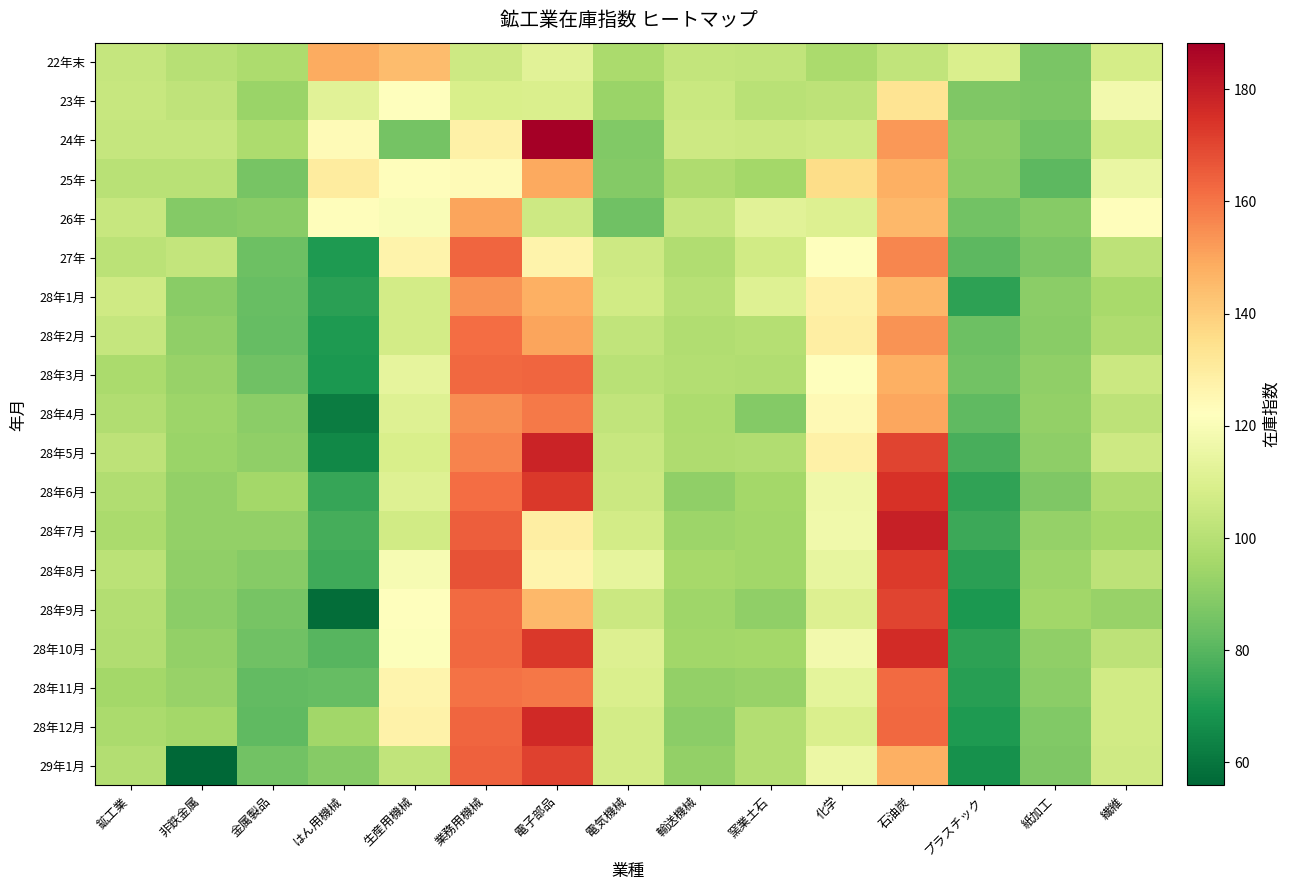

Reading left to right, list all the values displayed in this chart.

22年末: 鉱工業=103.5	非鉄金属=100.1	金属製品=97.5	はん用機械=148.8	生産用機械=144.4	業務用機械=105.7	電子部品=112.0	電気機械=96.9	輸送機械=103.0	窯業土石=102.5	化学=96.8	石油炭=102.5	プラスチック=109.2	紙加工=86.9	繊維=108.1
23年: 鉱工業=104.1	非鉄金属=102.0	金属製品=93.5	はん用機械=111.8	生産用機械=122.3	業務用機械=109.0	電子部品=109.2	電気機械=93.3	輸送機械=104.9	窯業土石=100.6	化学=101.7	石油炭=133.0	プラスチック=87.5	紙加工=87.1	繊維=117.9
24年: 鉱工業=103.6	非鉄金属=103.7	金属製品=97.7	はん用機械=124.1	生産用機械=85.6	業務用機械=128.0	電子部品=188.3	電気機械=88.2	輸送機械=105.9	窯業土石=105.3	化学=106.4	石油炭=153.1	プラスチック=90.6	紙加工=85.3	繊維=107.2
25年: 鉱工業=100.6	非鉄金属=100.6	金属製品=86.0	はん用機械=130.3	生産用機械=123.0	業務用機械=123.8	電子部品=149.5	電気機械=88.6	輸送機械=97.9	窯業土石=95.7	化学=135.6	石油炭=147.5	プラスチック=90.0	紙加工=81.1	繊維=114.9
26年: 鉱工業=104.1	非鉄金属=88.9	金属製品=89.9	はん用機械=123.1	生産用機械=120.3	業務用機械=150.2	電子部品=106.0	電気機械=84.8	輸送機械=103.8	窯業土石=112.0	化学=110.4	石油炭=145.8	プラスチック=85.2	紙加工=89.3	繊維=122.9
27年: 鉱工業=101.3	非鉄金属=103.3	金属製品=84.1	はん用機械=69.9	生産用機械=127.2	業務用機械=163.4	電子部品=127.0	電気機械=105.8	輸送機械=98.8	窯業土石=106.7	化学=122.3	石油炭=156.7	プラスチック=80.9	紙加工=87.0	繊維=101.6
28年1月: 鉱工業=106.2	非鉄金属=89.6	金属製品=82.9	はん用機械=72.0	生産用機械=107.4	業務用機械=154.1	電子部品=147.9	電気機械=106.8	輸送機械=99.9	窯業土石=111.2	化学=127.8	石油炭=146.4	プラスチック=72.9	紙加工=90.4	繊維=96.3
28年2月: 鉱工業=103.8	非鉄金属=91.1	金属製品=82.5	はん用機械=70.3	生産用機械=107.2	業務用機械=161.6	電子部品=150.4	電気機械=102.6	輸送機械=98.6	窯業土石=99.6	化学=128.9	石油炭=153.8	プラスチック=83.9	紙加工=90.0	繊維=98.0
28年3月: 鉱工業=97.0	非鉄金属=92.9	金属製品=84.6	はん用機械=69.6	生産用機械=113.8	業務用機械=162.5	電子部品=163.2	電気機械=100.7	輸送機械=99.1	窯業土石=98.5	化学=122.2	石油炭=147.7	プラスチック=85.2	紙加工=91.2	繊維=105.5
28年4月: 鉱工業=98.4	非鉄金属=93.9	金属製品=90.4	はん用機械=62.0	生産用機械=110.8	業務用機械=155.2	電子部品=159.0	電気機械=102.8	輸送機械=97.7	窯業土石=88.5	化学=124.3	石油炭=149.9	プラスチック=81.5	紙加工=91.7	繊維=101.8
28年5月: 鉱工業=101.6	非鉄金属=93.4	金属製品=91.1	はん用機械=64.9	生産用機械=108.7	業務用機械=156.8	電子部品=178.2	電気機械=104.5	輸送機械=97.8	窯業土石=98.6	化学=128.2	石油炭=170.3	プラスチック=77.2	紙加工=90.6	繊維=106.0
28年6月: 鉱工業=98.5	非鉄金属=91.8	金属製品=95.5	はん用機械=74.3	生産用機械=111.1	業務用機械=161.6	電子部品=172.9	電気機械=105.5	輸送機械=91.2	窯業土石=95.6	化学=116.7	石油炭=174.8	プラスチック=73.2	紙加工=87.8	繊維=98.1
28年7月: 鉱工業=96.9	非鉄金属=92.1	金属製品=91.9	はん用機械=76.8	生産用機械=106.8	業務用機械=164.7	電子部品=129.0	電気機械=107.5	輸送機械=93.7	窯業土石=95.1	化学=117.1	石油炭=179.1	プラスチック=75.2	紙加工=92.5	繊維=95.7
28年8月: 鉱工業=101.3	非鉄金属=91.2	金属製品=89.0	はん用機械=75.6	生産用機械=119.1	業務用機械=167.4	電子部品=126.6	電気機械=113.4	輸送機械=95.8	窯業土石=95.0	化学=113.9	石油炭=172.6	プラスチック=72.3	紙加工=94.0	繊維=101.6
28年9月: 鉱工業=99.3	非鉄金属=90.5	金属製品=86.4	はん用機械=57.5	生産用機械=121.7	業務用機械=162.3	電子部品=145.5	電気機械=105.4	輸送機械=94.5	窯業土石=91.3	化学=110.6	石油炭=170.7	プラスチック=69.8	紙加工=94.8	繊維=93.1
28年10月: 鉱工業=98.6	非鉄金属=91.8	金属製品=84.8	はん用機械=80.1	生産用機械=121.5	業務用機械=162.8	電子部品=173.0	電気機械=110.3	輸送機械=94.8	窯業土石=95.3	化学=117.8	石油炭=176.2	プラスチック=72.5	紙加工=91.2	繊維=101.5
28年11月: 鉱工業=95.5	非鉄金属=93.0	金属製品=81.9	はん用機械=82.7	生産用機械=126.5	業務用機械=160.6	電子部品=159.6	電気機械=109.2	輸送機械=92.0	窯業土石=92.7	化学=113.0	石油炭=162.3	プラスチック=71.6	紙加工=90.5	繊維=107.0
28年12月: 鉱工業=97.0	非鉄金属=95.6	金属製品=81.5	はん用機械=95.2	生産用機械=127.4	業務用機械=163.1	電子部品=176.8	電気機械=107.5	輸送機械=90.1	窯業土石=99.2	化学=109.4	石油炭=162.8	プラスチック=70.1	紙加工=88.0	繊維=106.9
29年1月: 鉱工業=99.1	非鉄金属=55.9	金属製品=85.1	はん用機械=89.5	生産用機械=102.7	業務用機械=164.3	電子部品=171.2	電気機械=107.2	輸送機械=92.1	窯業土石=98.9	化学=115.8	石油炭=147.6	プラスチック=67.3	紙加工=87.5	繊維=106.1